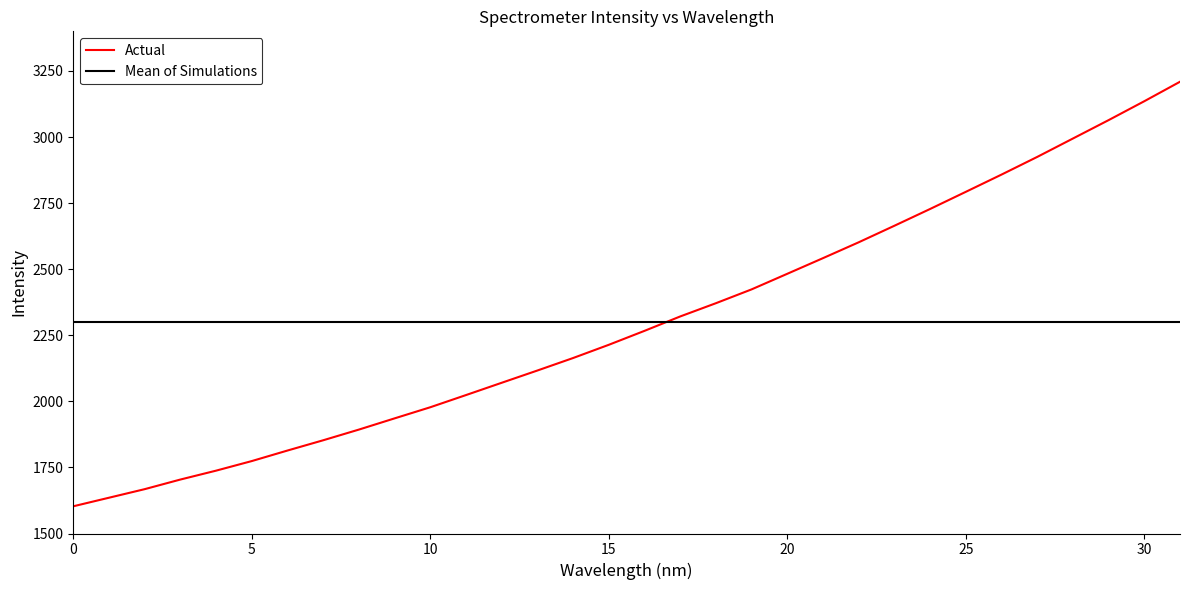

Which series has the largest range (max minus min)?

Actual